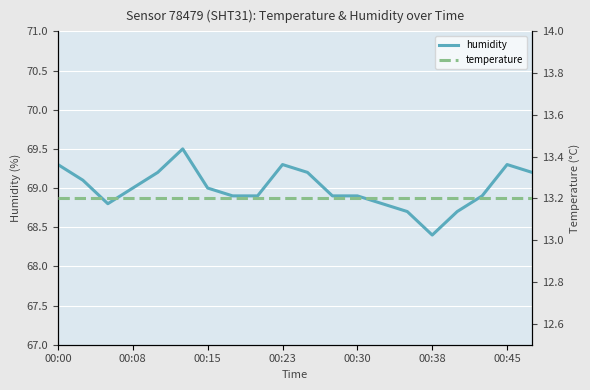

The value of humidity at 00:15 is 69.0. True or false?

True